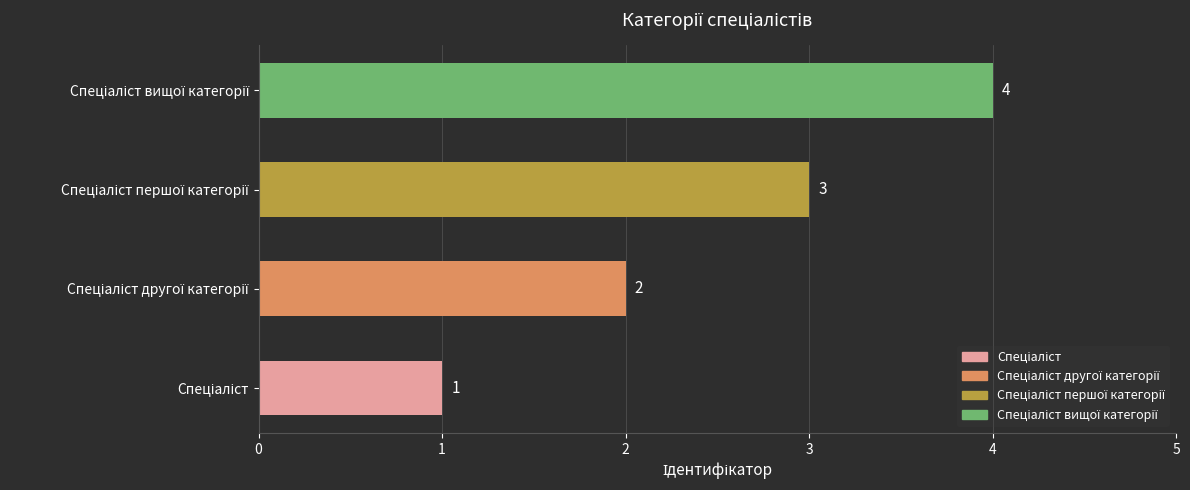

What is the difference between the maximum and minimum values?

3